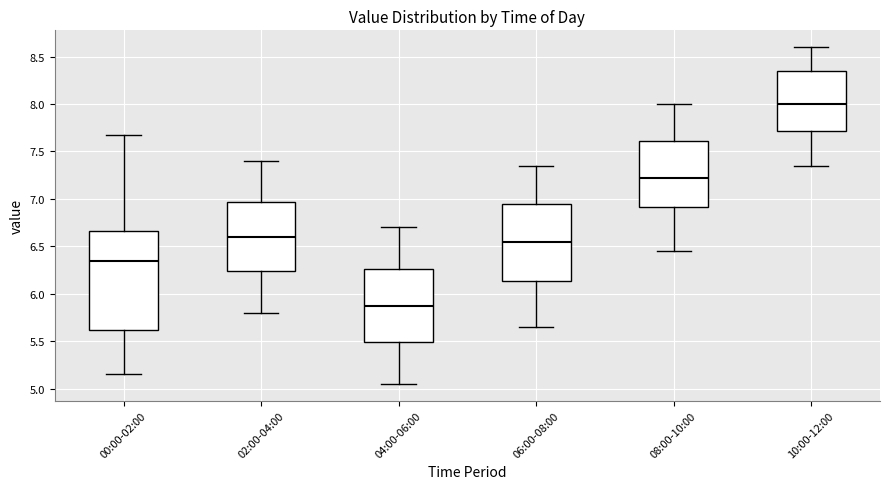

Which box's median line is the highest?

10:00-12:00